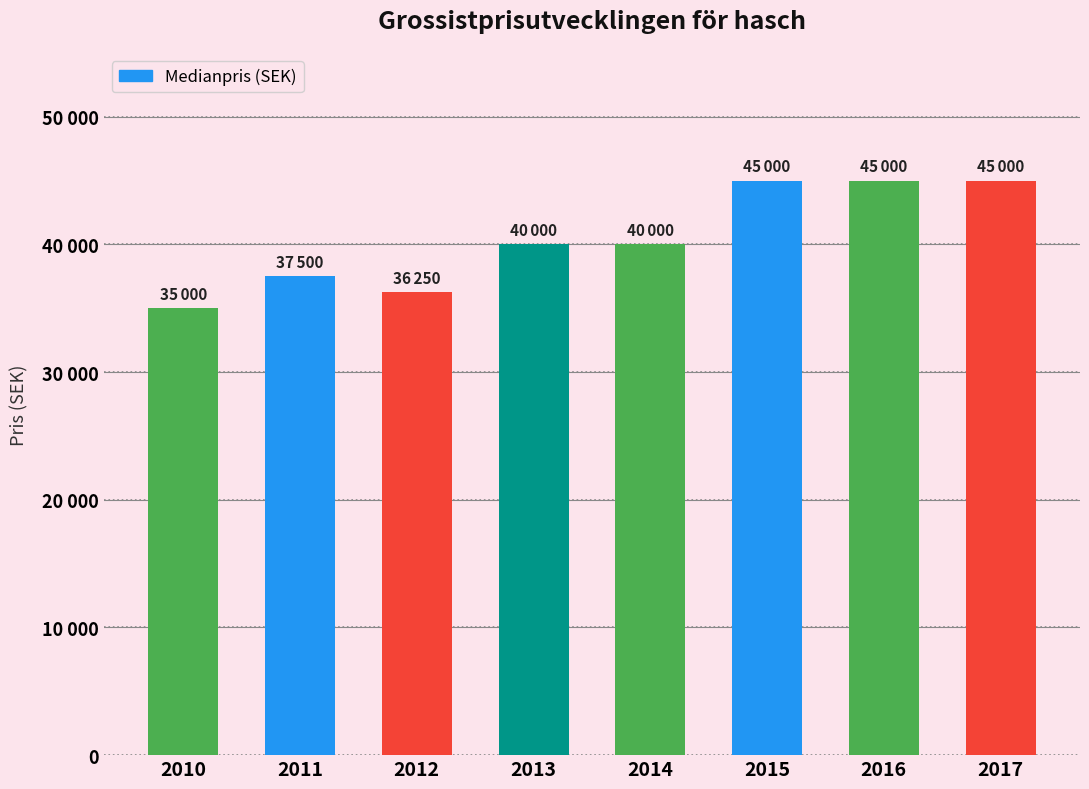

Are the bars horizontal?

No